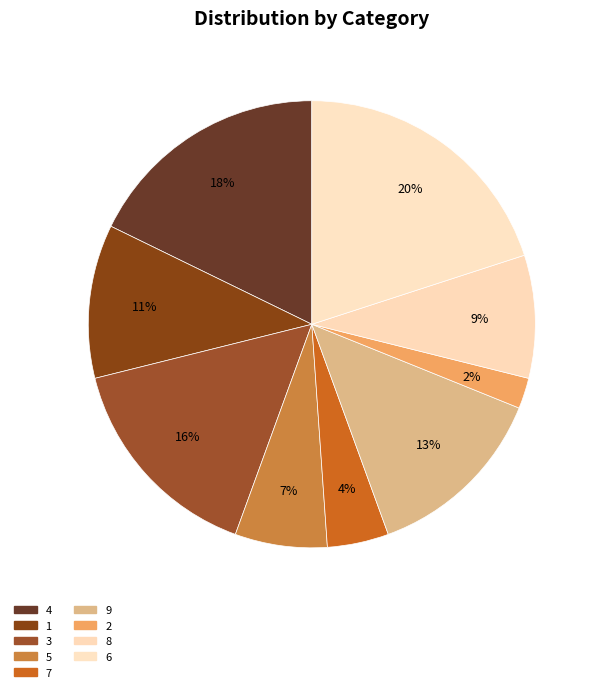

To the nearest percent, what percentage of the pie is 7?

4%